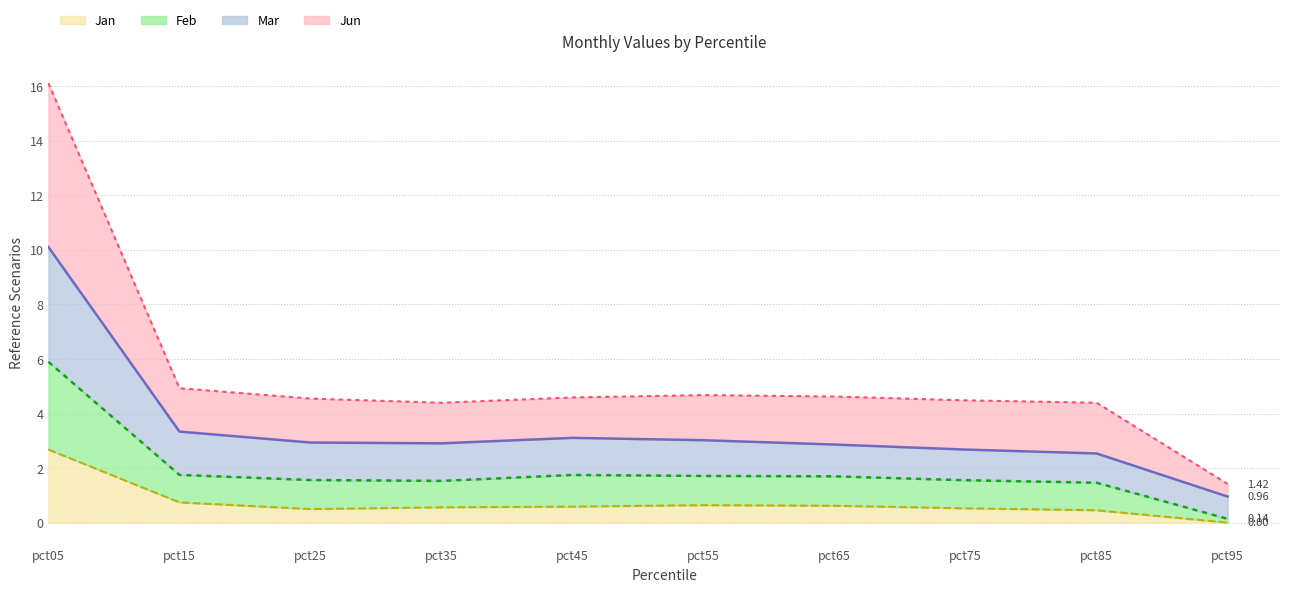

True or false: Jan has more than 0 interior local peaks.

True